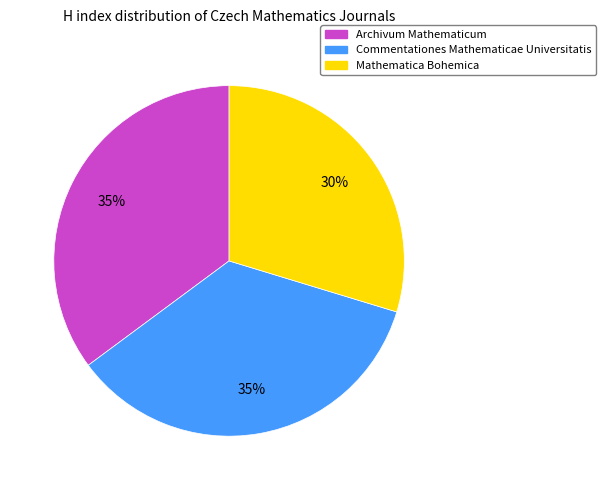

Is it true that Mathematica Bohemica is 36% of the pie?

False